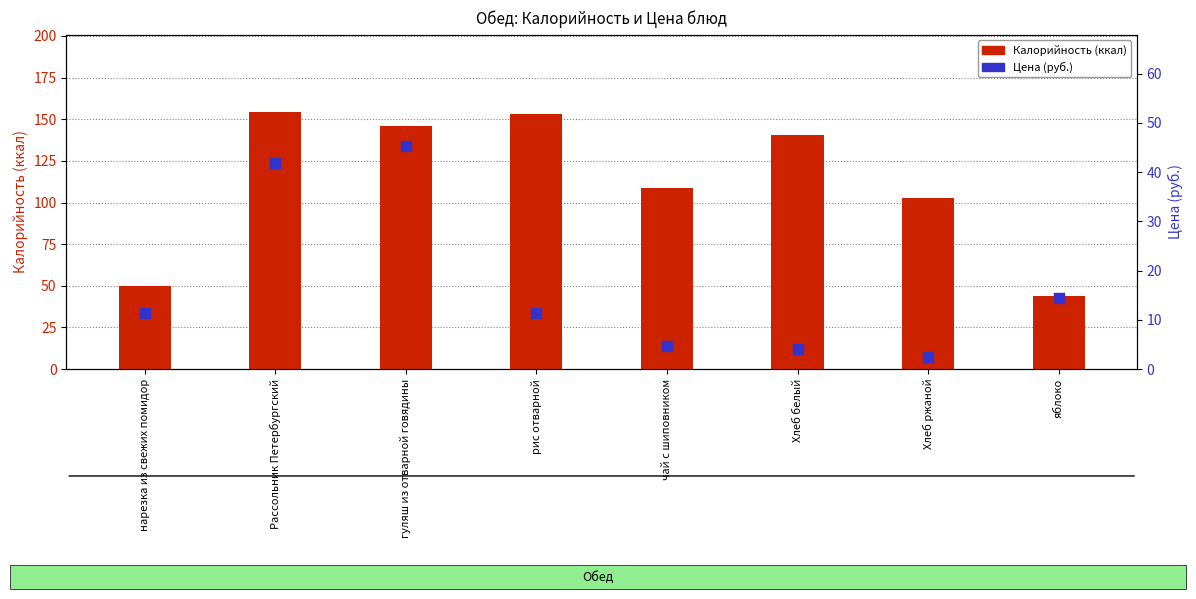

Which series has the largest total across all categories?

Калорийность (ккал)